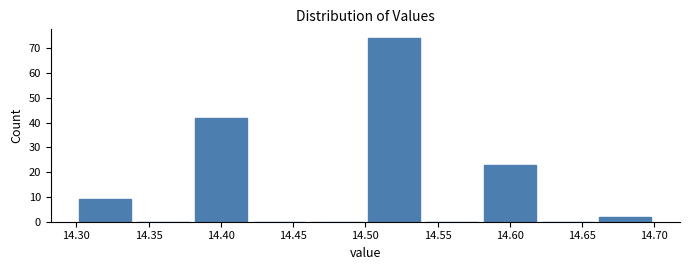

Reading left to right, transcribe this chart: for each bar, give the range it covers on the x-axis and its height. The values are not printed on the chart, so give them approximately, as read against the axis.

14.30 to 14.34: 9
14.34 to 14.38: 0
14.38 to 14.42: 42
14.42 to 14.46: 0
14.46 to 14.50: 0
14.50 to 14.54: 74
14.54 to 14.58: 0
14.58 to 14.62: 23
14.62 to 14.66: 0
14.66 to 14.70: 2